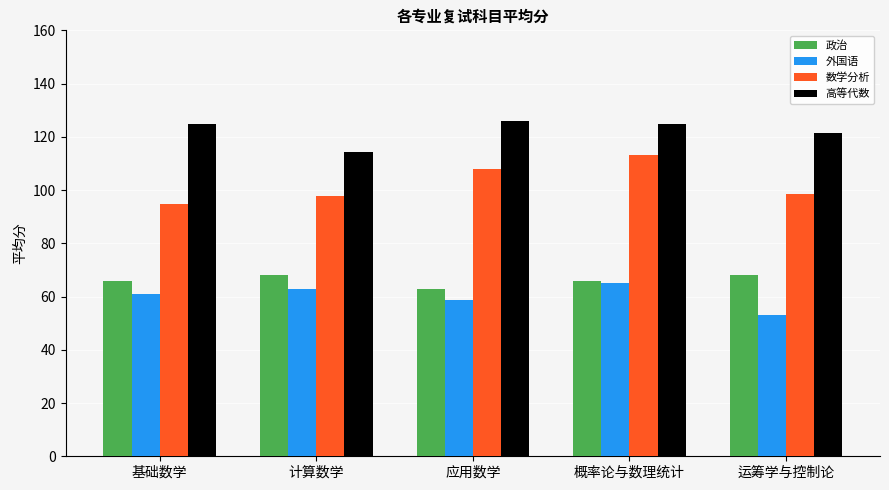

What is the lowest value of the 外国语 series?

53.2